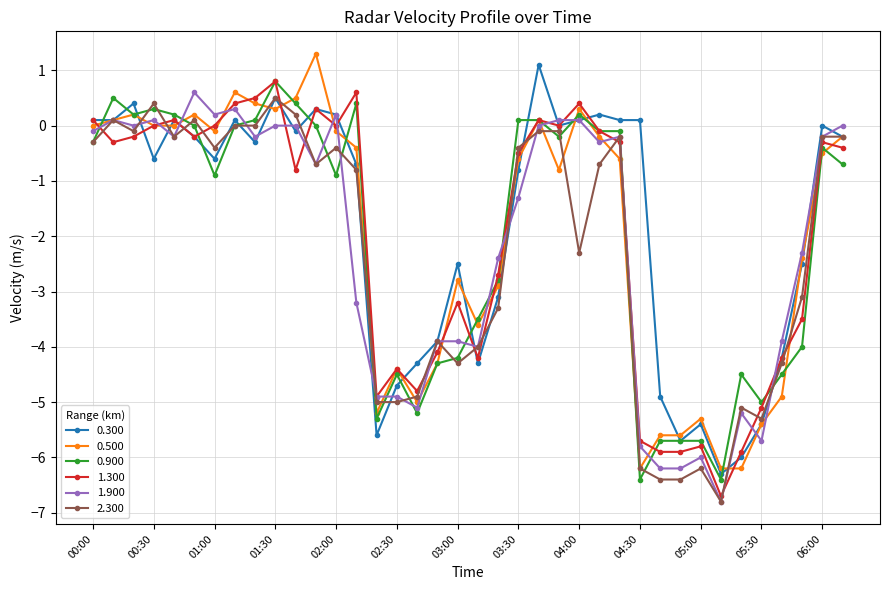

What is the maximum value shown in the chart?

1.3